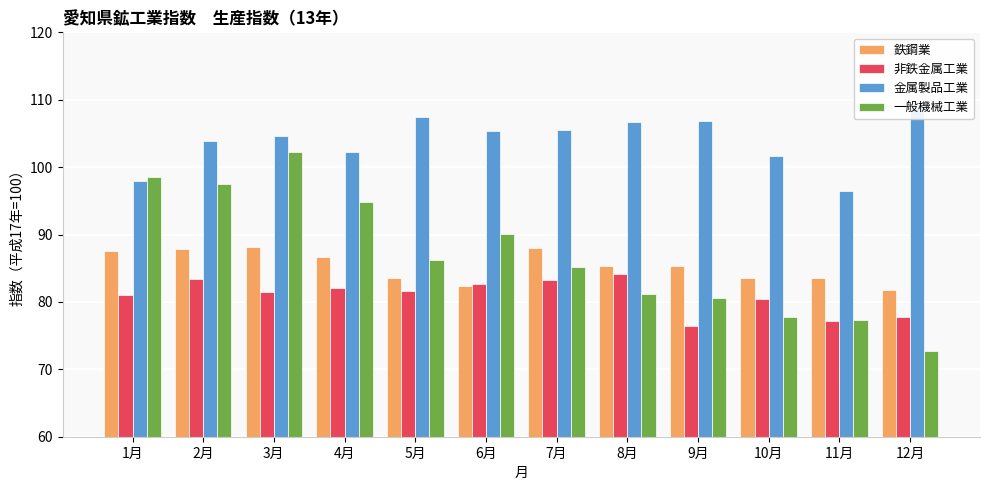

How many groups of bars are there?

12